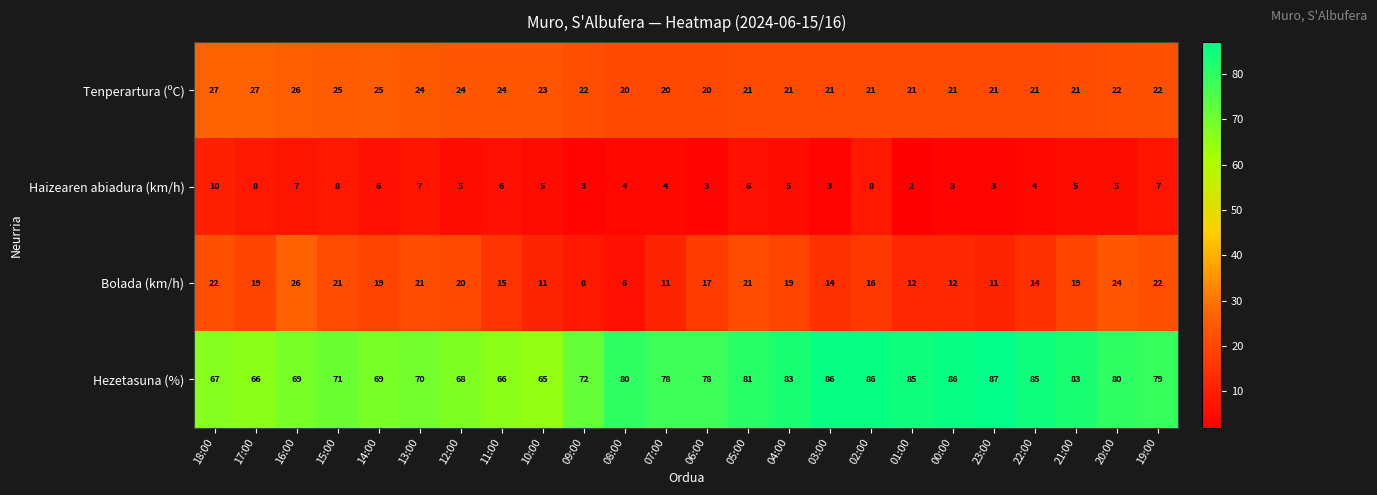

At which category does the chart reach its minimum across all series?

01:00